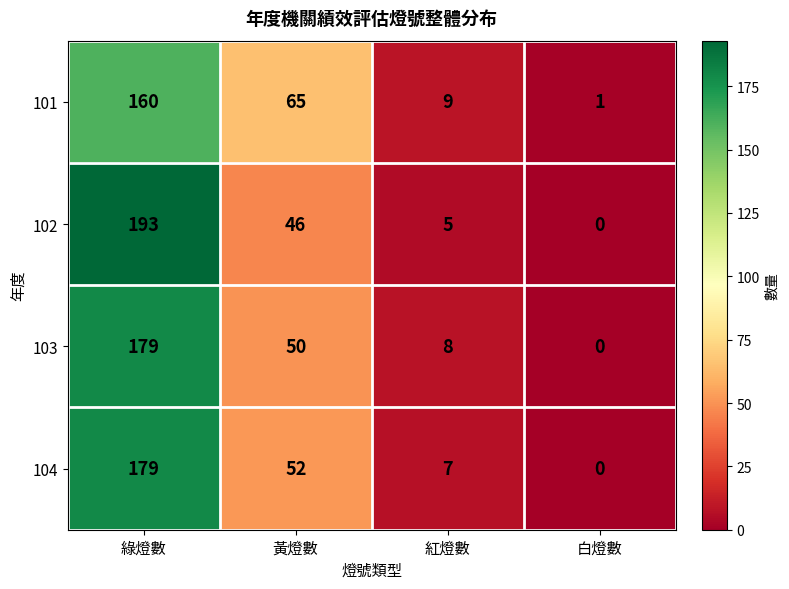

Which category has the highest value across all series?

綠燈數